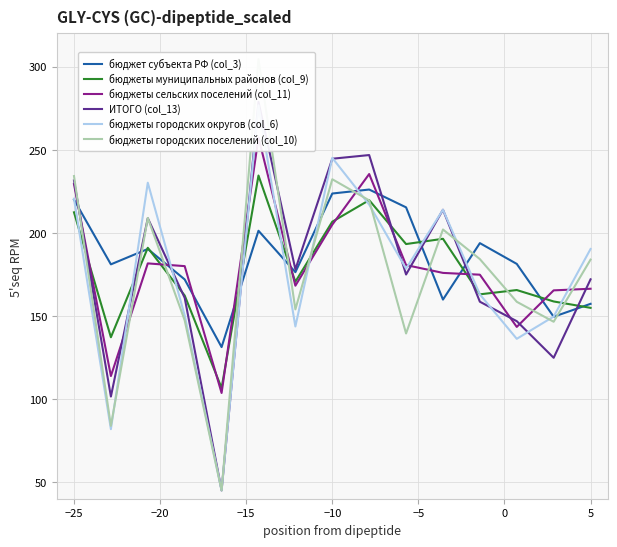

What is the difference between the highest and lowest values at 10?

29.8